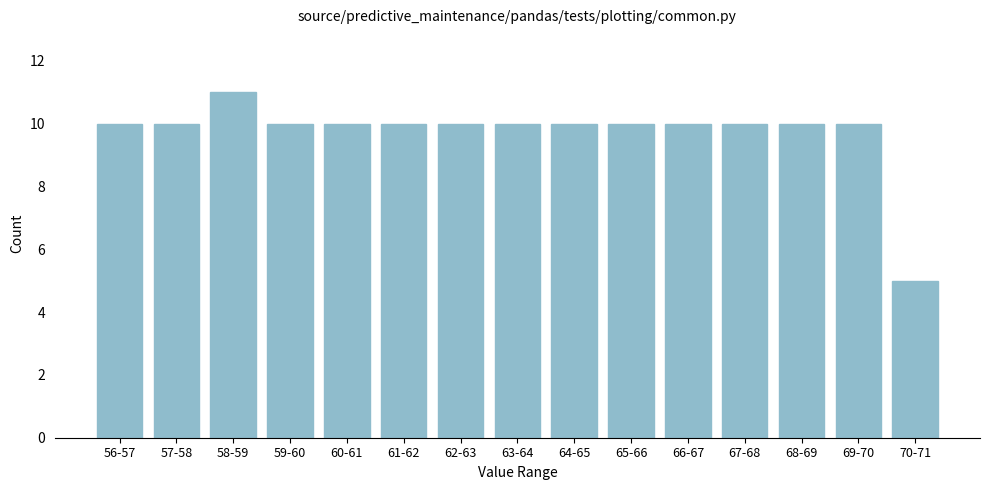

Reading right to left, extract all data points from this chart.

70-71=5	69-70=10	68-69=10	67-68=10	66-67=10	65-66=10	64-65=10	63-64=10	62-63=10	61-62=10	60-61=10	59-60=10	58-59=11	57-58=10	56-57=10